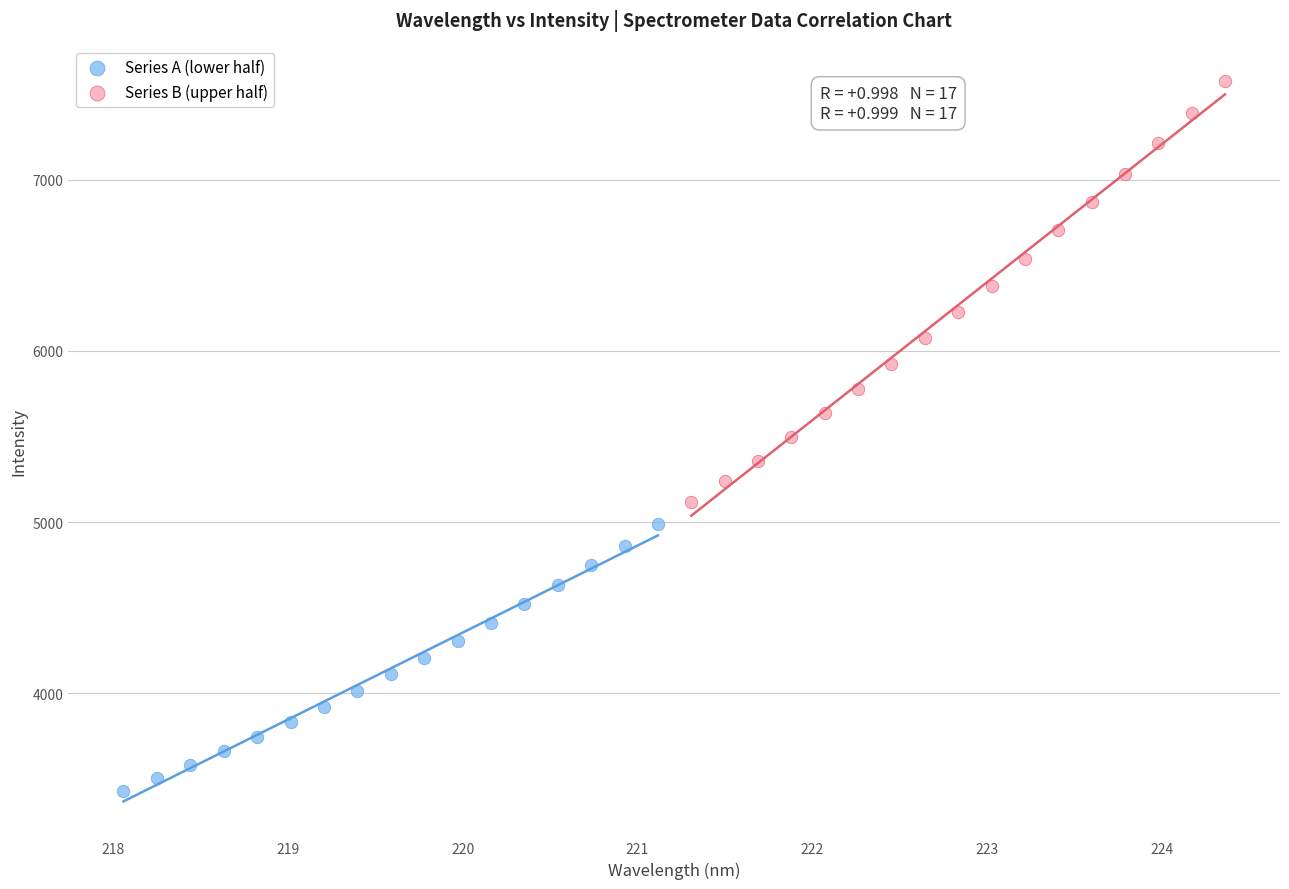

Which series reaches the minimum Y coordinate?

Series A (lower half)